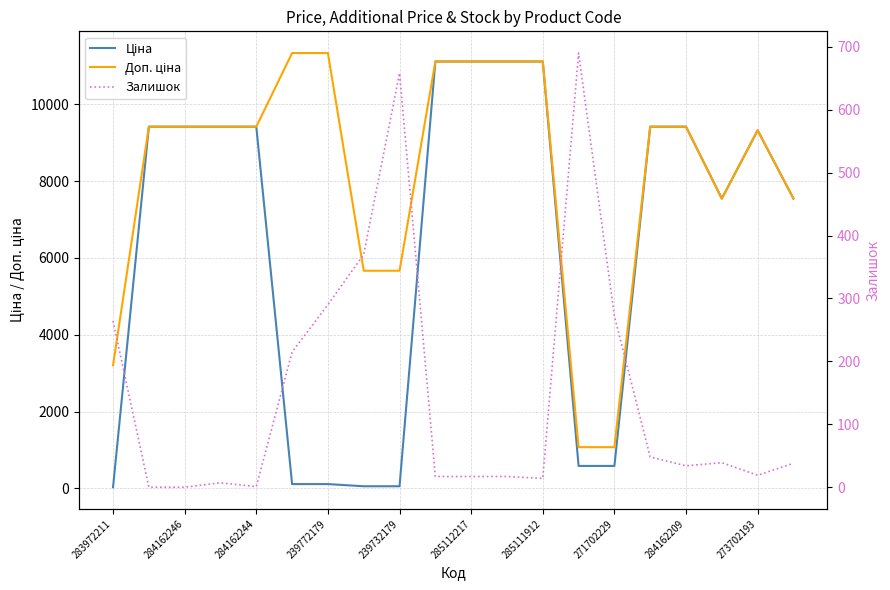

Does the chart display data point markers on the line(s)?

No